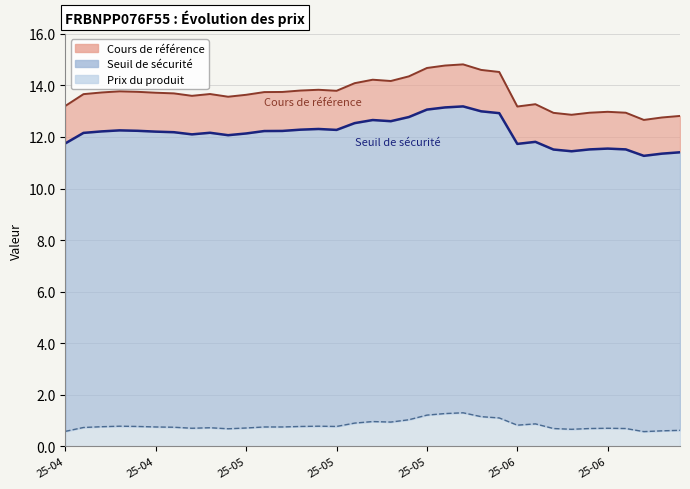

Does the chart have visible grid lines?

Yes